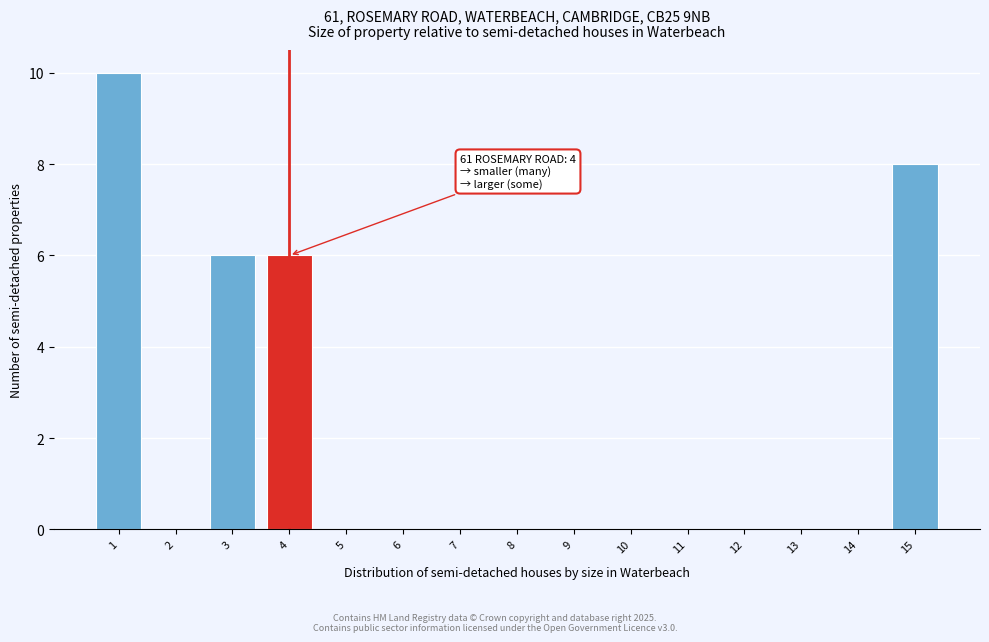

Reading left to right, list all the values displayed in this chart.

1=10	2=0	3=6	4=6	5=0	6=0	7=0	8=0	9=0	10=0	11=0	12=0	13=0	14=0	15=8